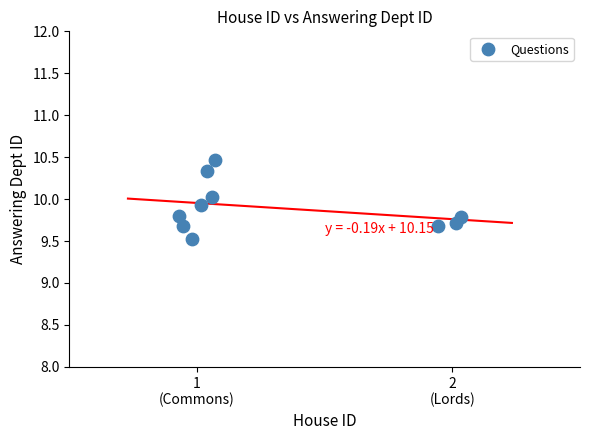

What is the range of Y values (max minus min)?

0.9